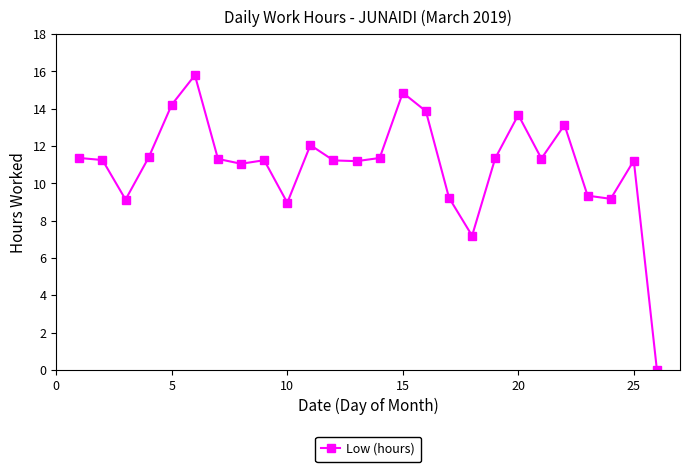

True or false: there are more than 0 points higher than both neighbors.

True